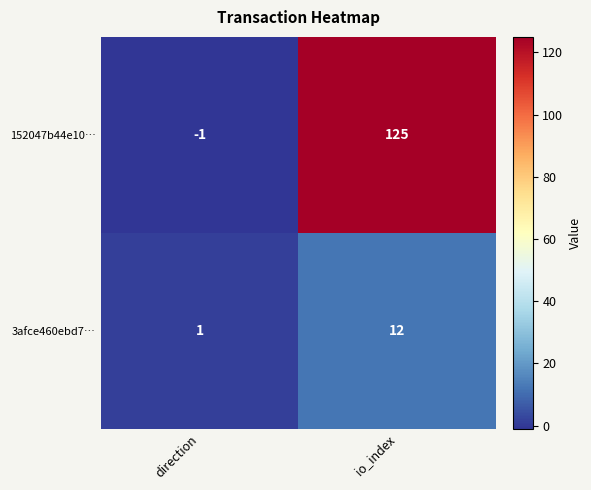

Where is 152047b44e10… nearest to the value 62?

direction